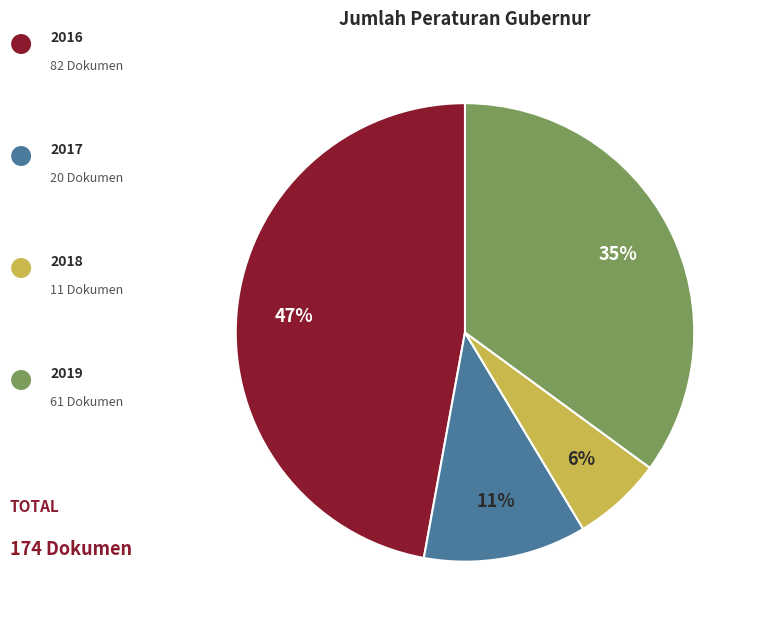

Is there a majority slice in this chart?

No